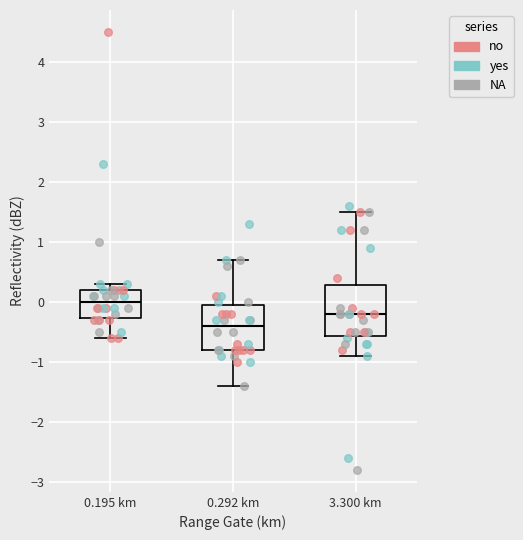

Where does the upper whisker of the box for 0.292 km end on the y-axis? The values are not printed on the chart, so give them approximately, as read against the axis.

0.7